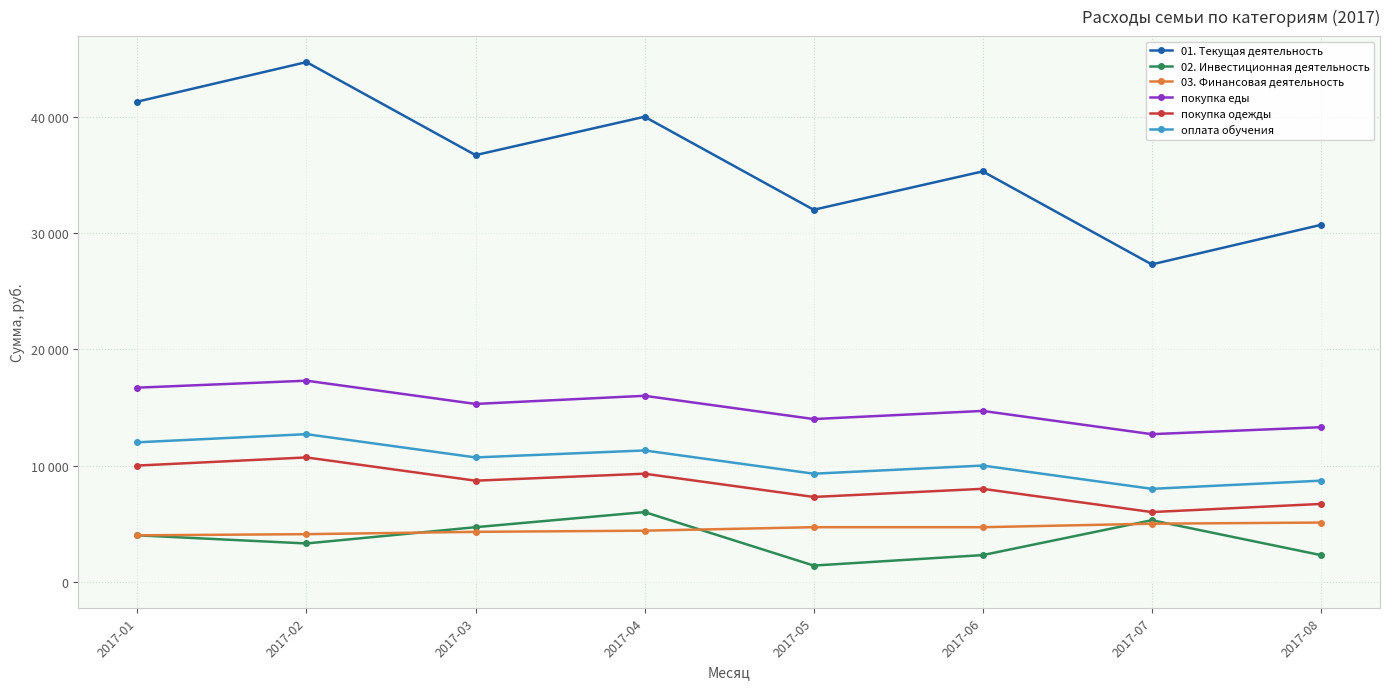

What are all the series names shown in the legend?

01. Текущая деятельность, 02. Инвестиционная деятельность, 03. Финансовая деятельность, покупка еды, покупка одежды, оплата обучения